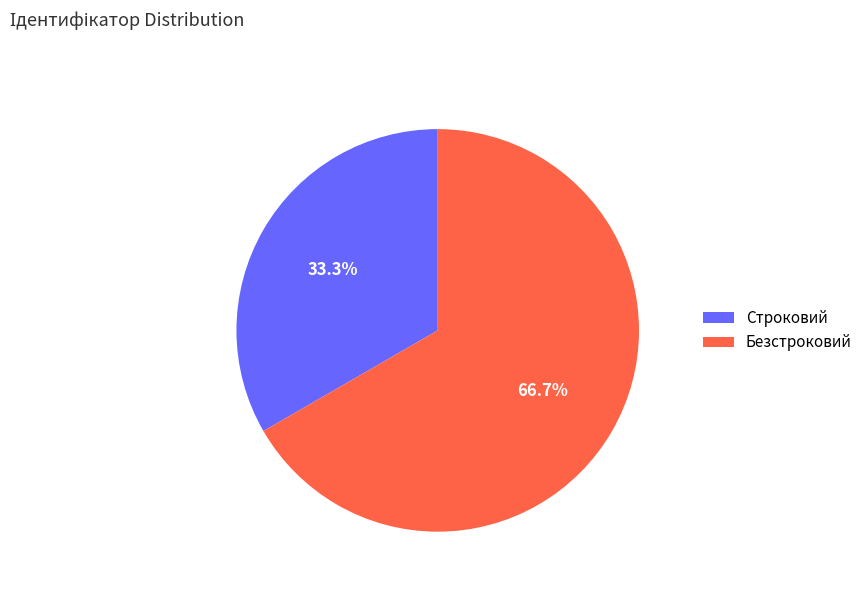

Which slice represents more than half of the pie?

Безстроковий